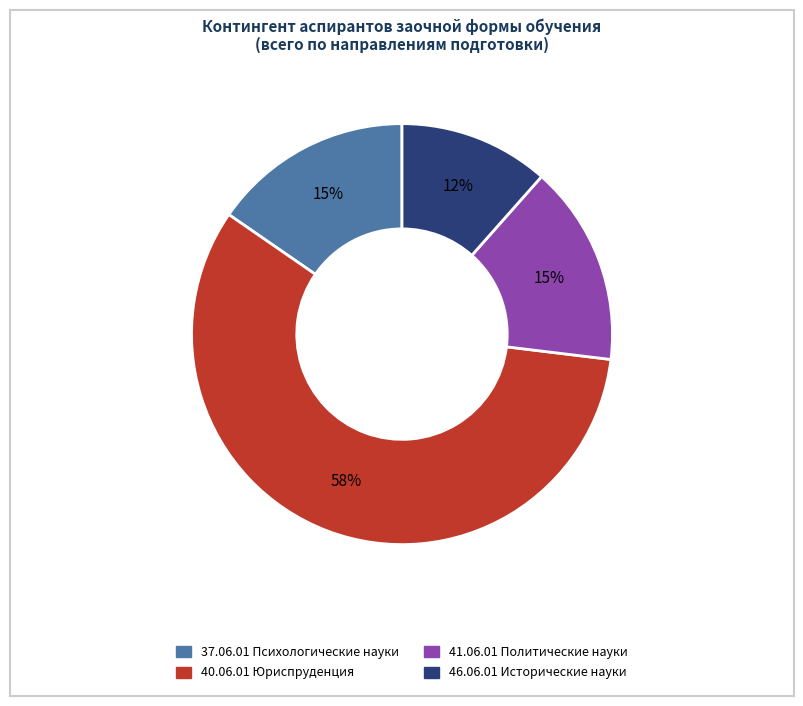

To the nearest percent, what portion does 37.06.01 Психологические науки represent?

15%